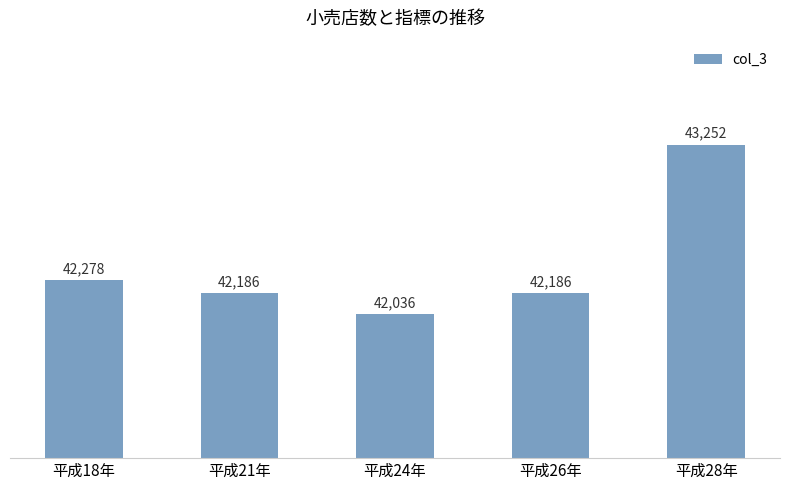

What is the ratio of the value at 平成26年 to the value at 平成18年?

1.0